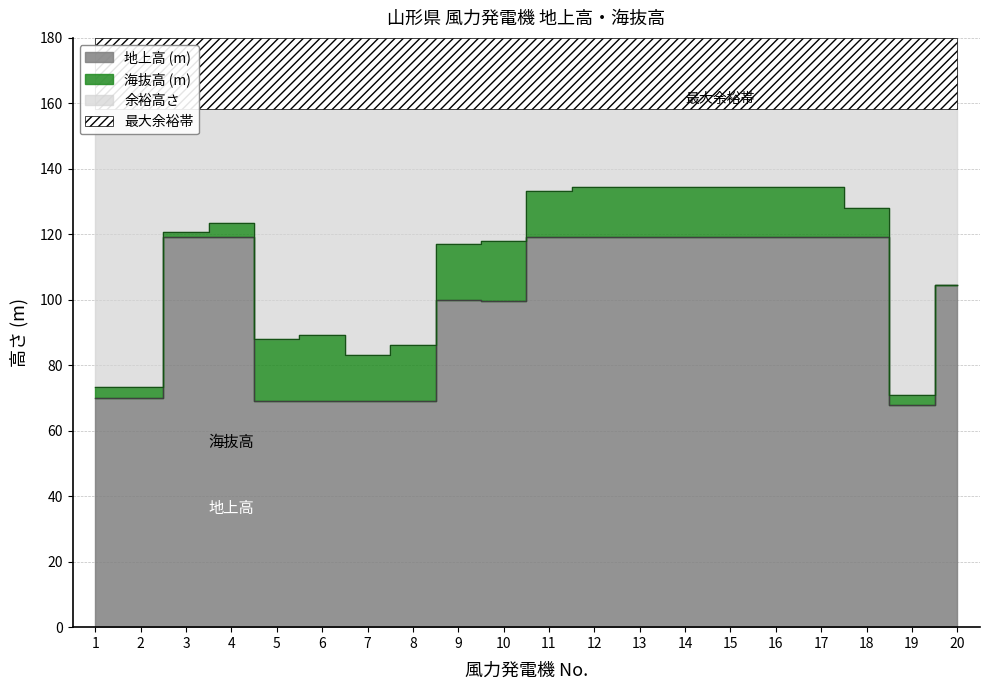

How many data points in 海抜高 (m) are above 120?

10